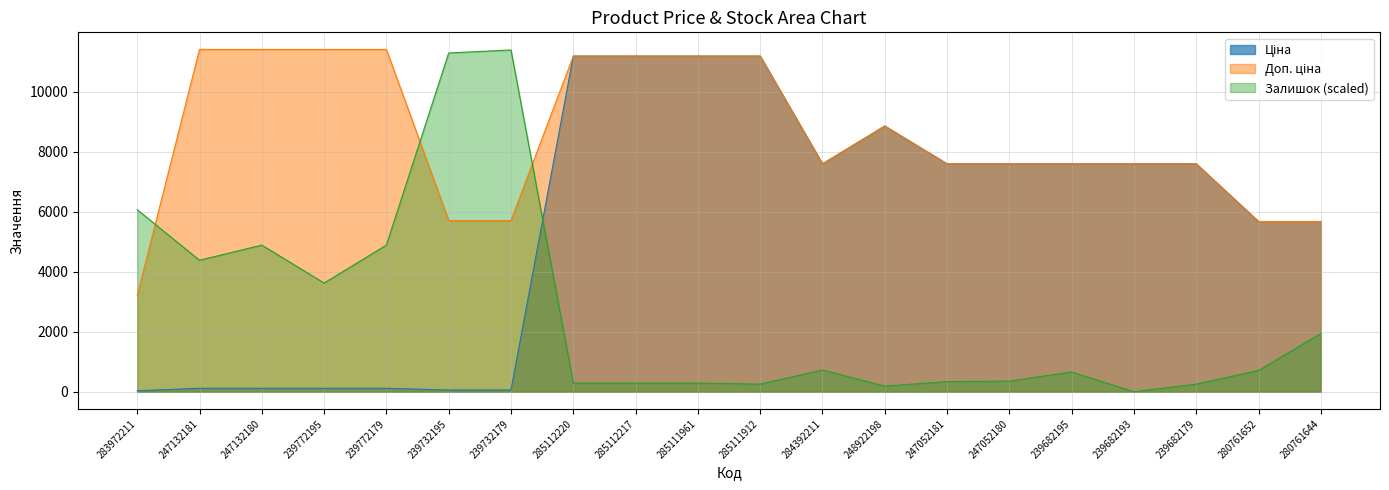

How many times do Ціна and Залишок cross each other?

1